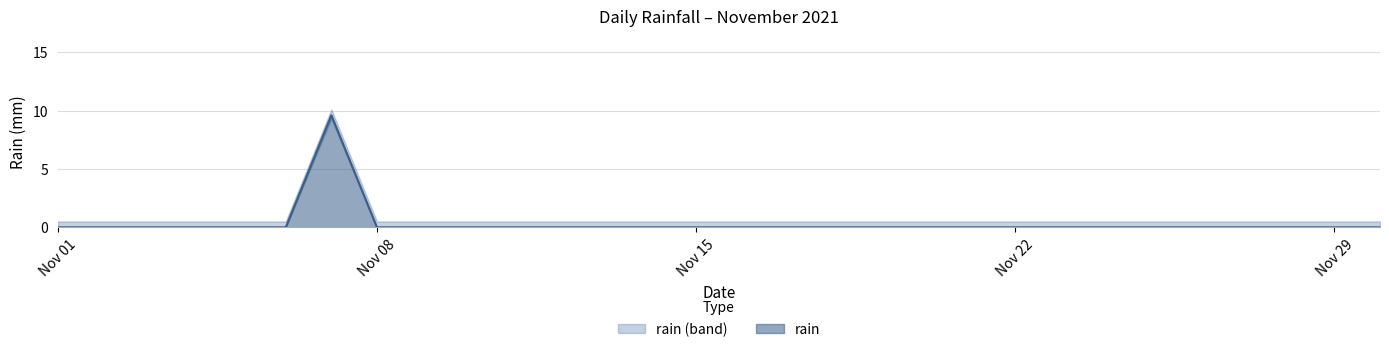

Which category has the highest value across all series?

2021-11-07